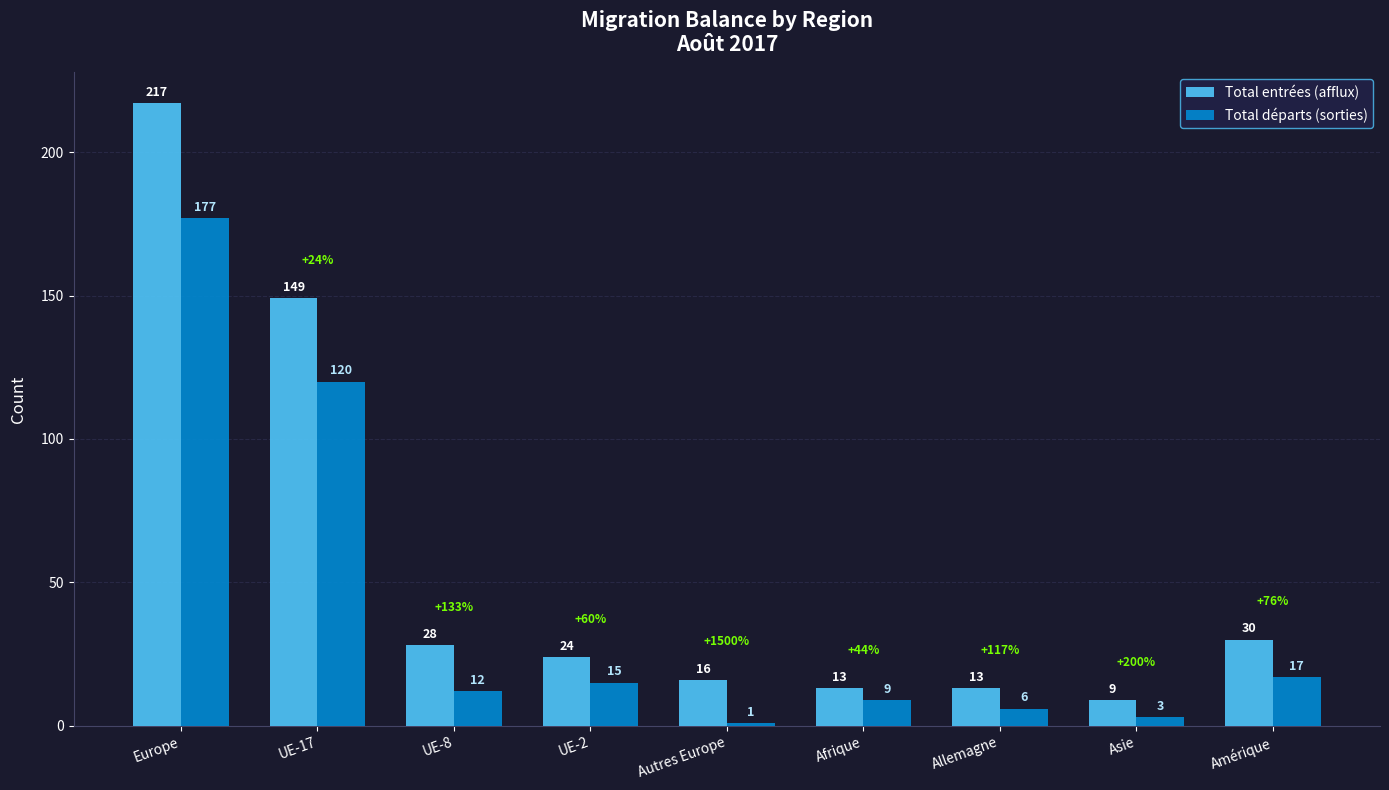

Where is Total entrées (afflux) nearest to the value 113?

UE-17